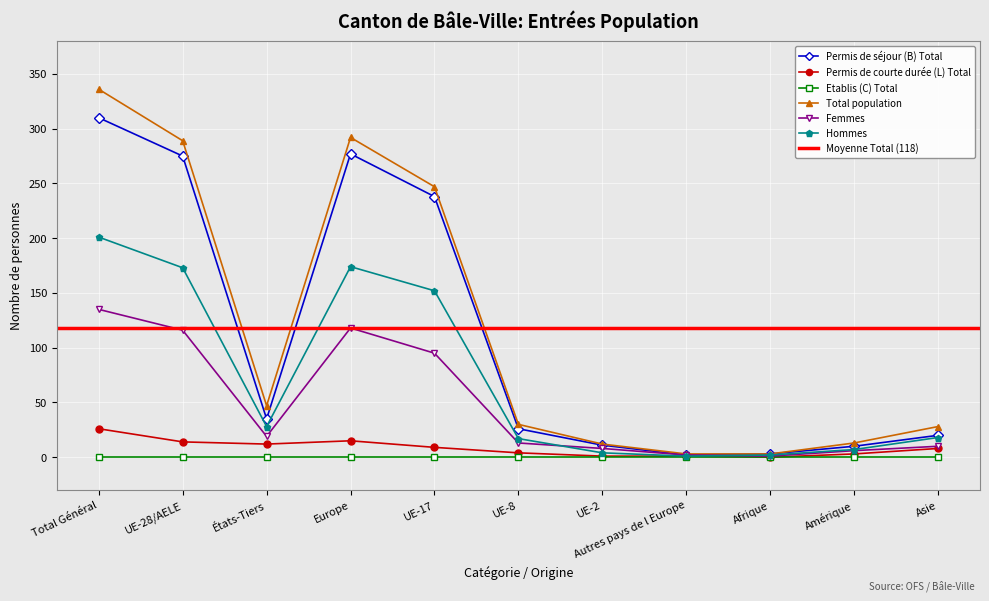

Is the value of Etablis (C) Total at Asie greater than the value of Total population at UE-8?

No